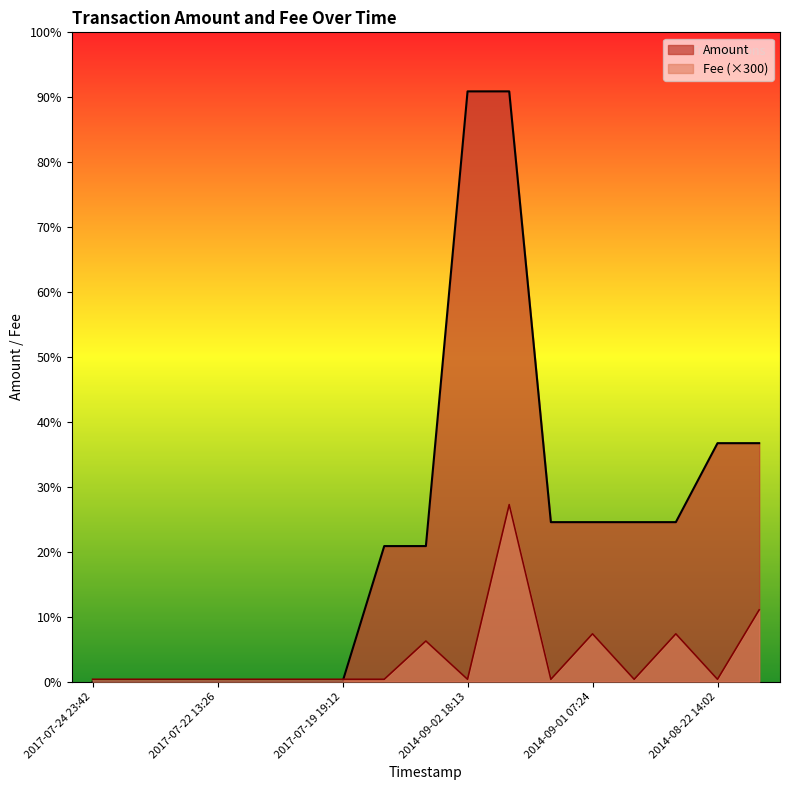

What is the difference between the maximum and second lowest values in the Amount series?

74000